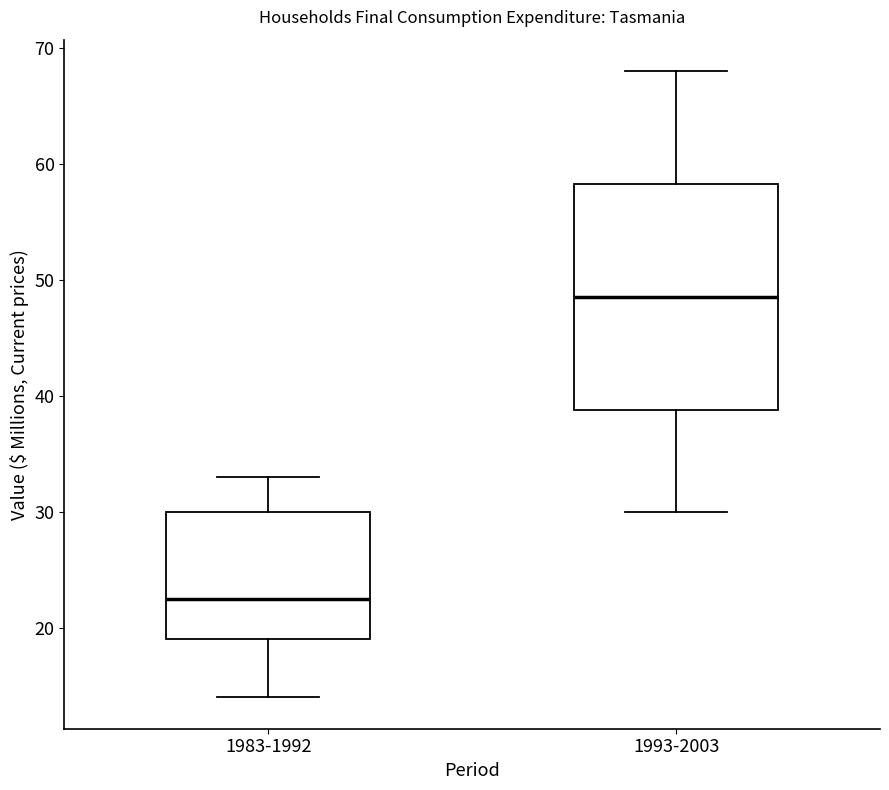

Reading left to right, read every box against the y-axis: the position of its median line, the range the box covers, and the ends of its whiskers. The values are not printed on the chart, so give them approximately, as read against the axis.

1983-1992: median 23, box 19 to 30, whiskers 14 to 33
1993-2003: median 49, box 39 to 58, whiskers 30 to 68